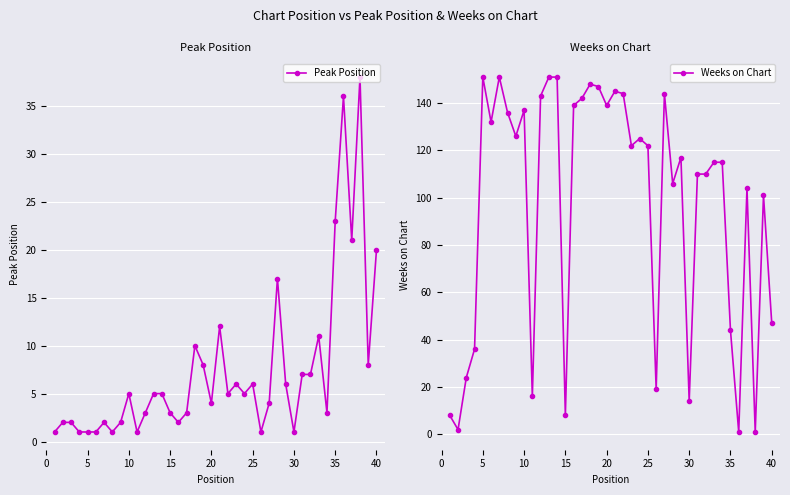

What is the difference between the highest and lowest values at 35?

135